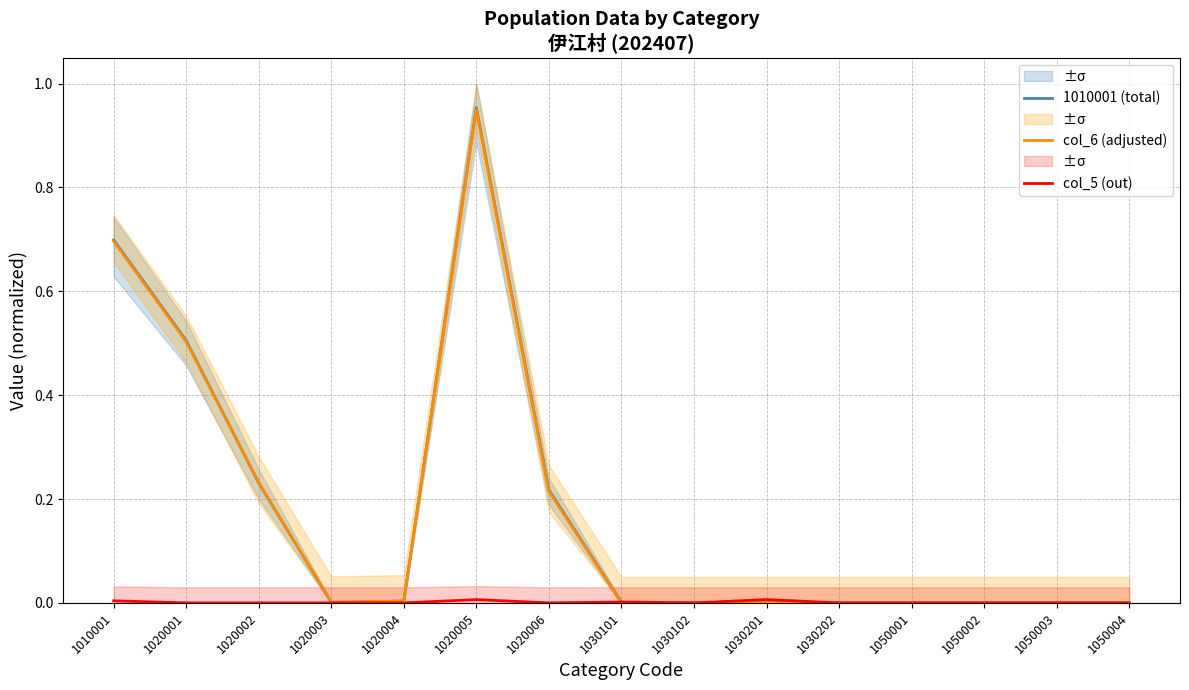

True or false: col_6 (adjusted) has more than 1 interior local peaks.

False